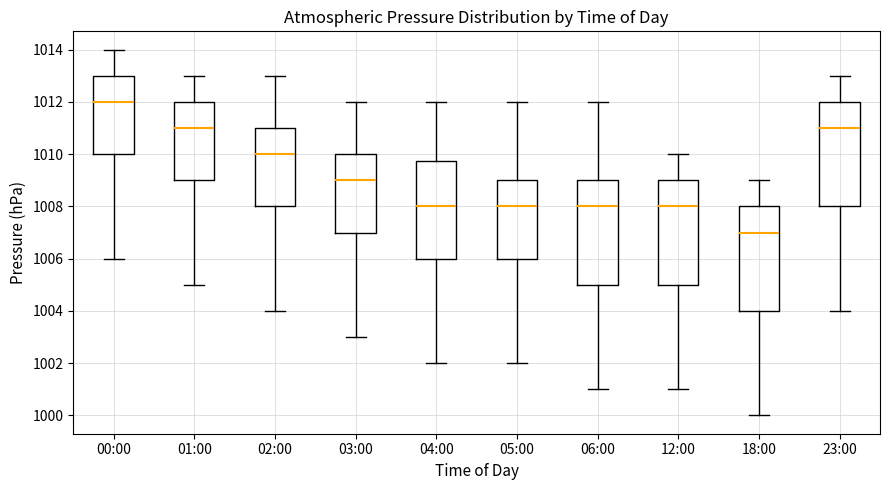

Where does the median line of the box for 04:00 sit on the y-axis? The values are not printed on the chart, so give them approximately, as read against the axis.

1008.0